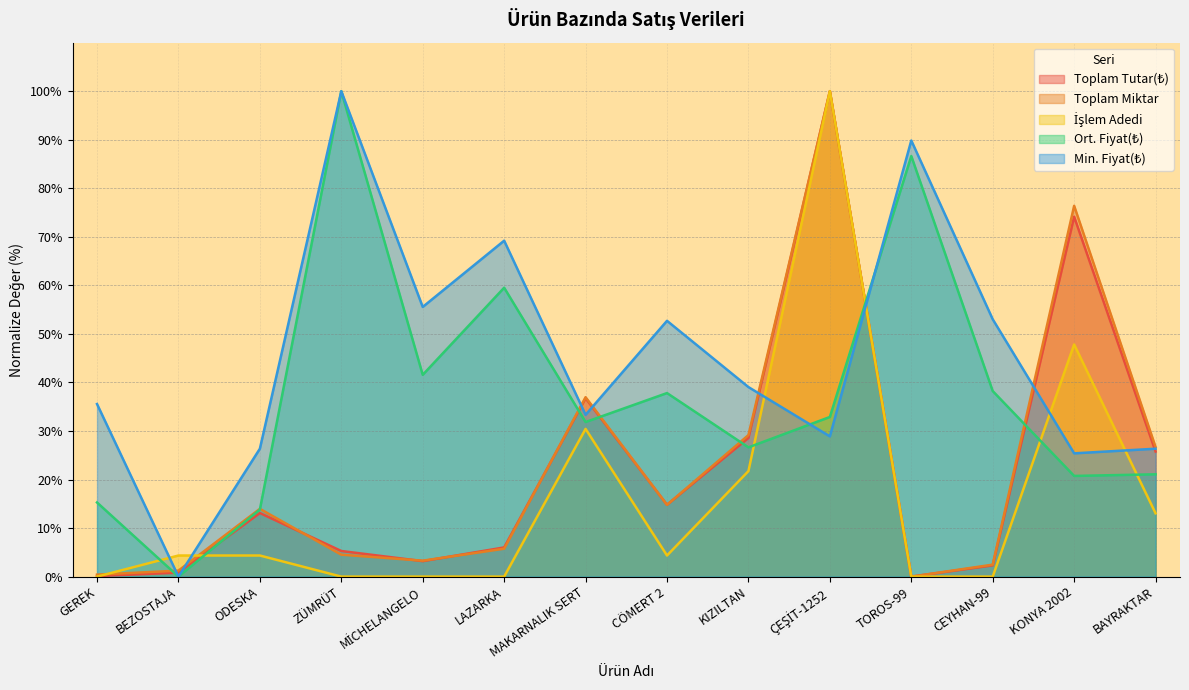

Where is Toplam Tutar(₺) nearest to the value 50?

MAKARNALIK SERT